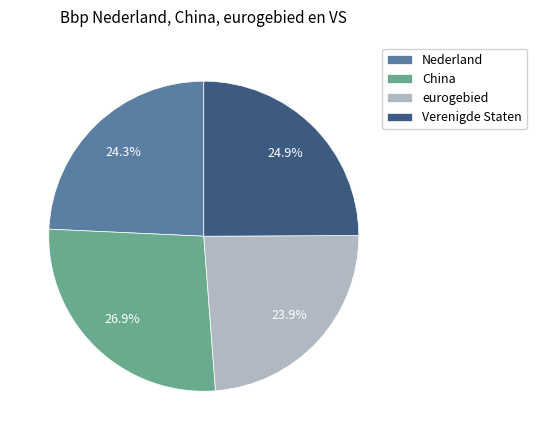

Is there a majority slice in this chart?

No